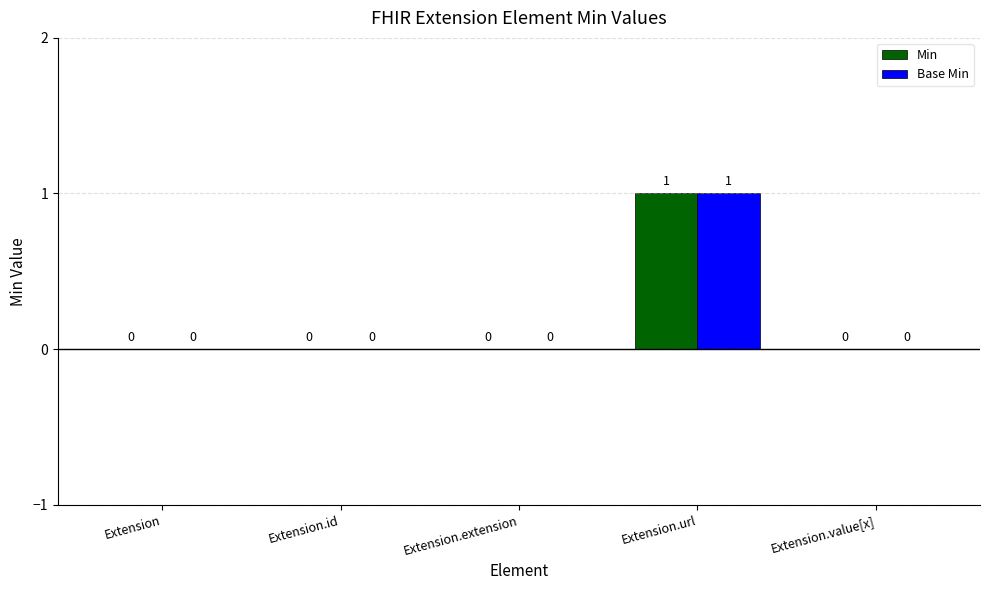

At which category is the sum across all series the highest?

Extension.url